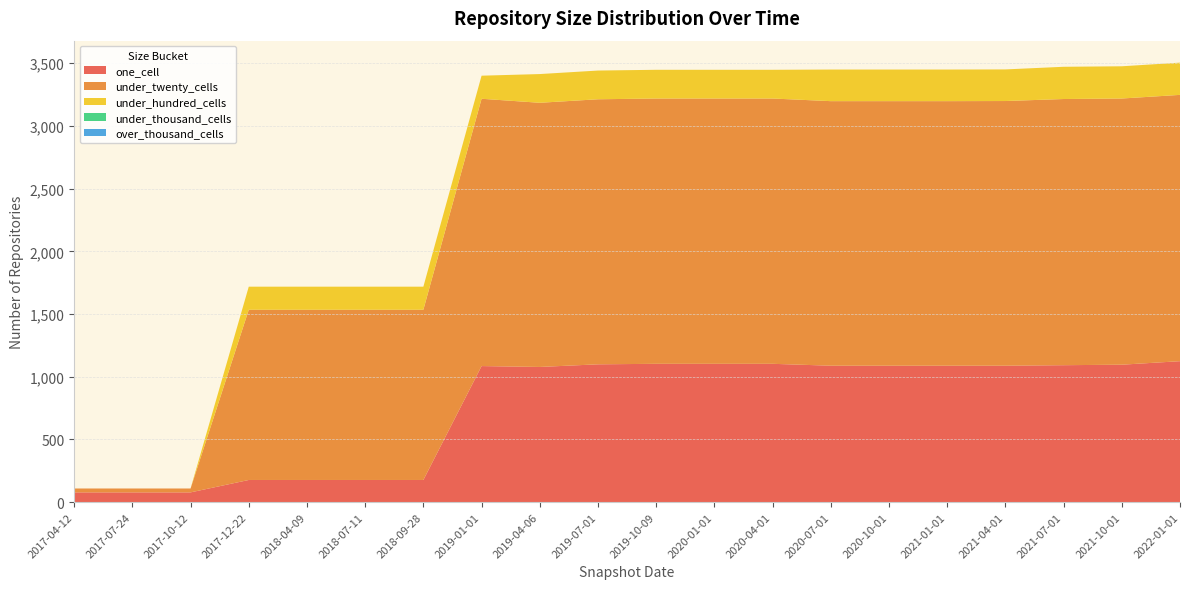

Reading left to right, what are all the values shown in this chart?

one_cell: 78	78	78	177	177	177	177	1085	1078	1099	1103	1103	1103	1088	1088	1088	1088	1092	1096	1124
under_twenty_cells: 31	31	31	1357	1357	1357	1357	2131	2106	2113	2115	2115	2115	2109	2109	2109	2110	2122	2122	2123
under_hundred_cells: 0	0	0	184	184	184	184	184	229	229	229	229	229	252	252	252	252	257	257	257
under_thousand_cells: 0	0	0	0	0	0	0	0	0	0	0	0	0	0	0	0	0	0	0	0
over_thousand_cells: 0	0	0	0	0	0	0	0	0	0	0	0	0	0	0	0	0	0	0	0